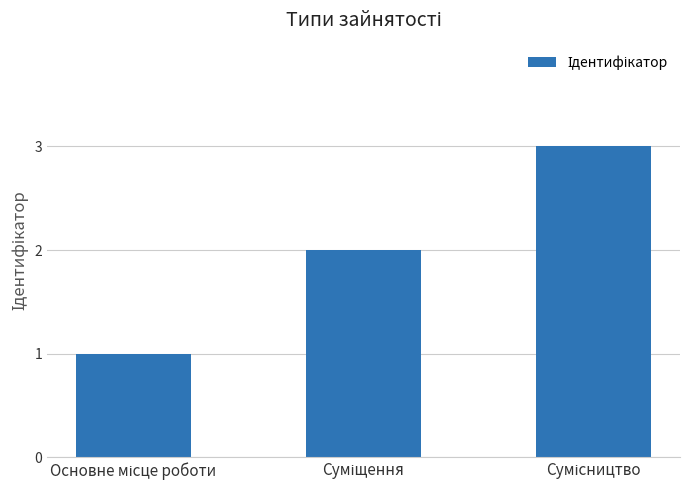

What is the sum of all values?

6